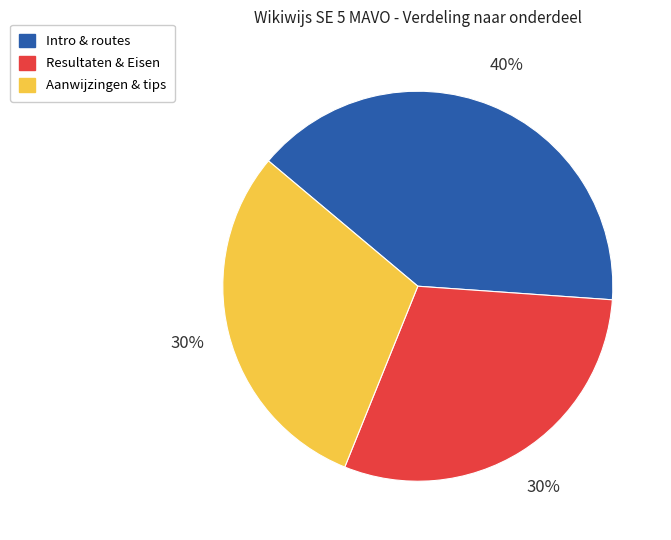

Does any single category account for the majority?

No